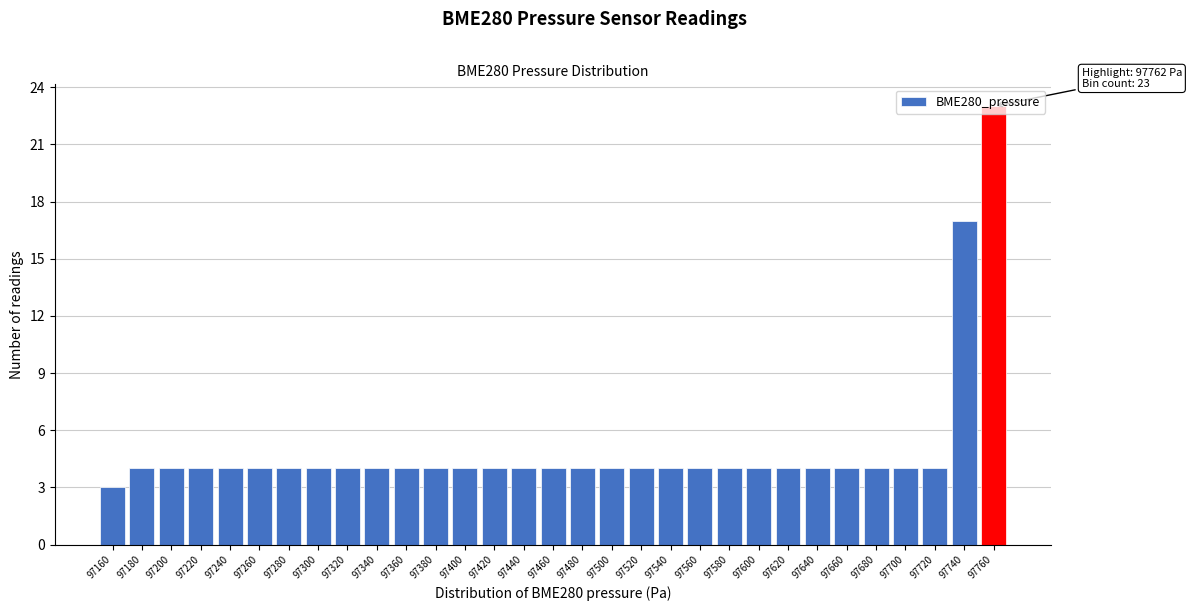

What is the smallest value displayed?

3